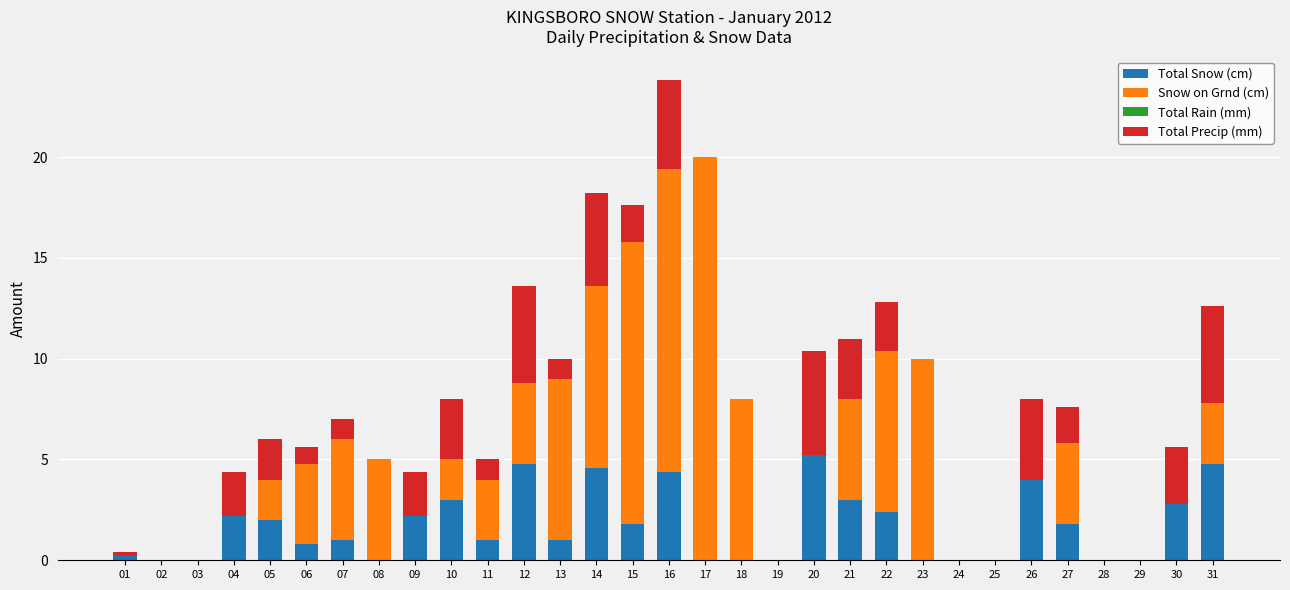

How many series are shown in this chart?

3